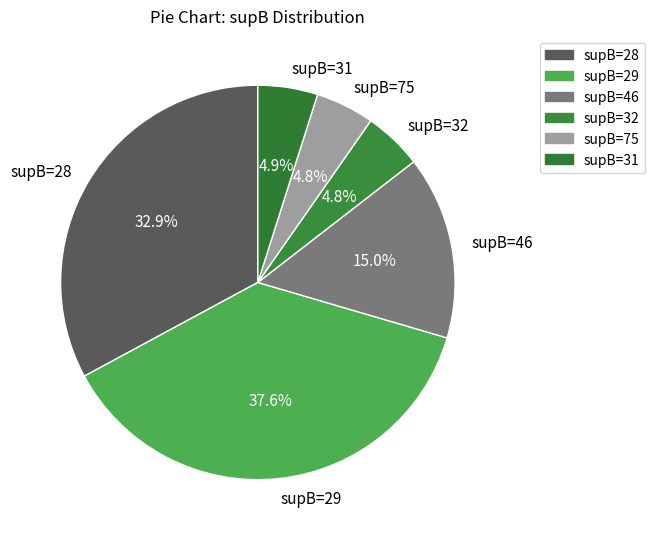

How much of the chart is everything except supB=46?

85.0%